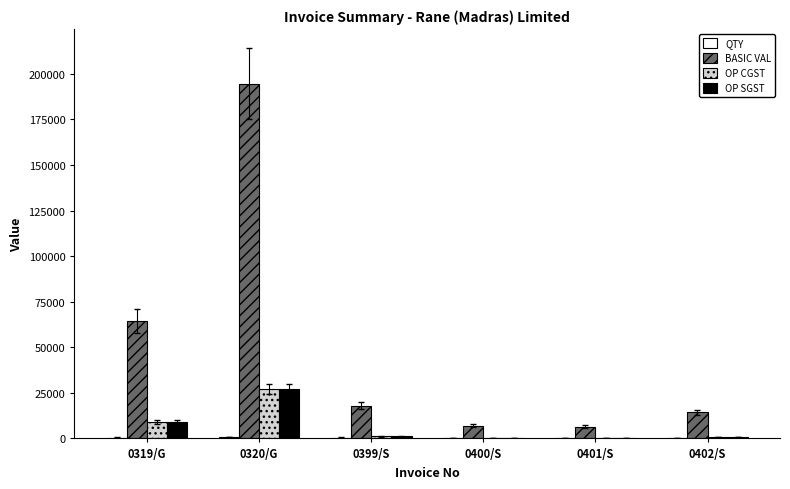

What is the highest value of the OP CGST series?

27222.7